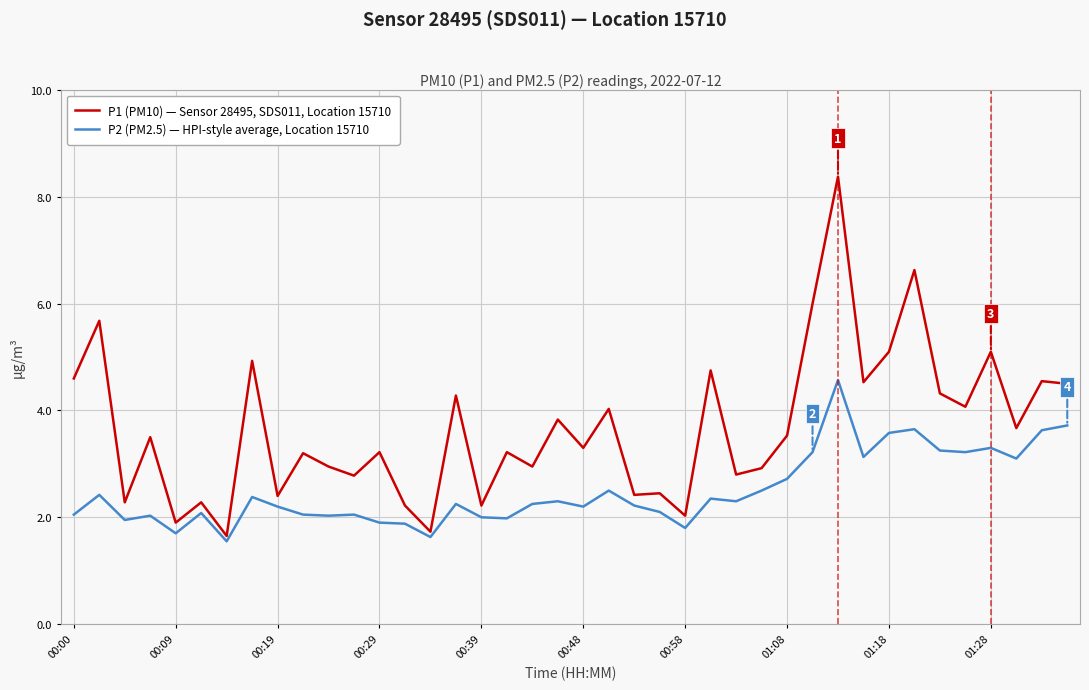

List the series in order of their overall mean, lowest first.

P2 (PM2.5) — HPI-style average, Location 15710, P1 (PM10) — Sensor 28495, SDS011, Location 15710